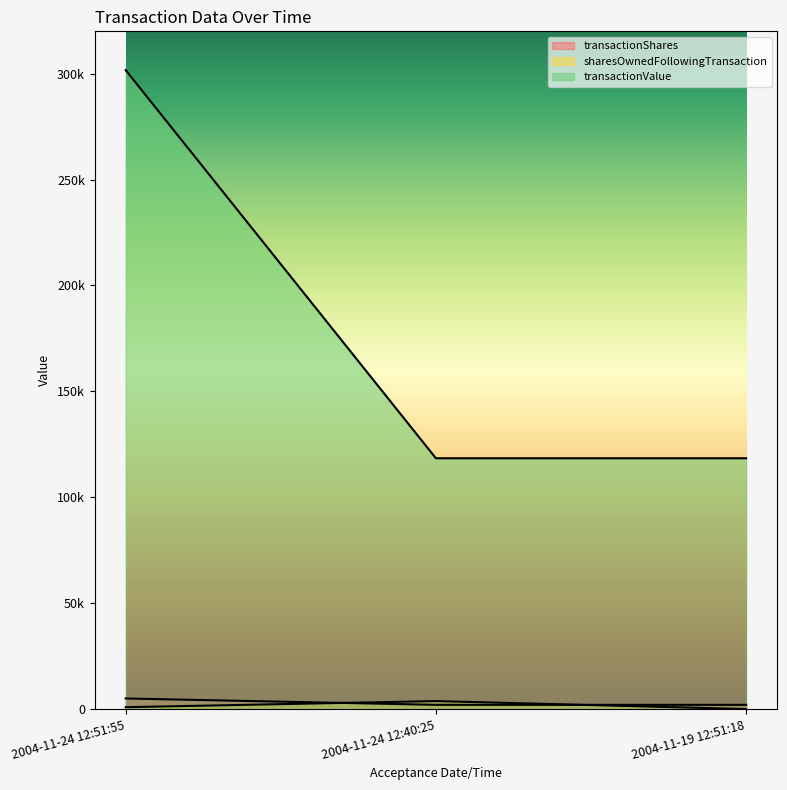

Reading left to right, transcribe all the data shown in this chart.

transactionShares: 2004-11-24 12:51:55=5000	2004-11-24 12:40:25=2000	2004-11-19 12:51:18=2000
sharesOwnedFollowingTransaction: 2004-11-24 12:51:55=885	2004-11-24 12:40:25=3770	2004-11-19 12:51:18=0
transactionValue: 2004-11-24 12:51:55=301700	2004-11-24 12:40:25=118426	2004-11-19 12:51:18=118426